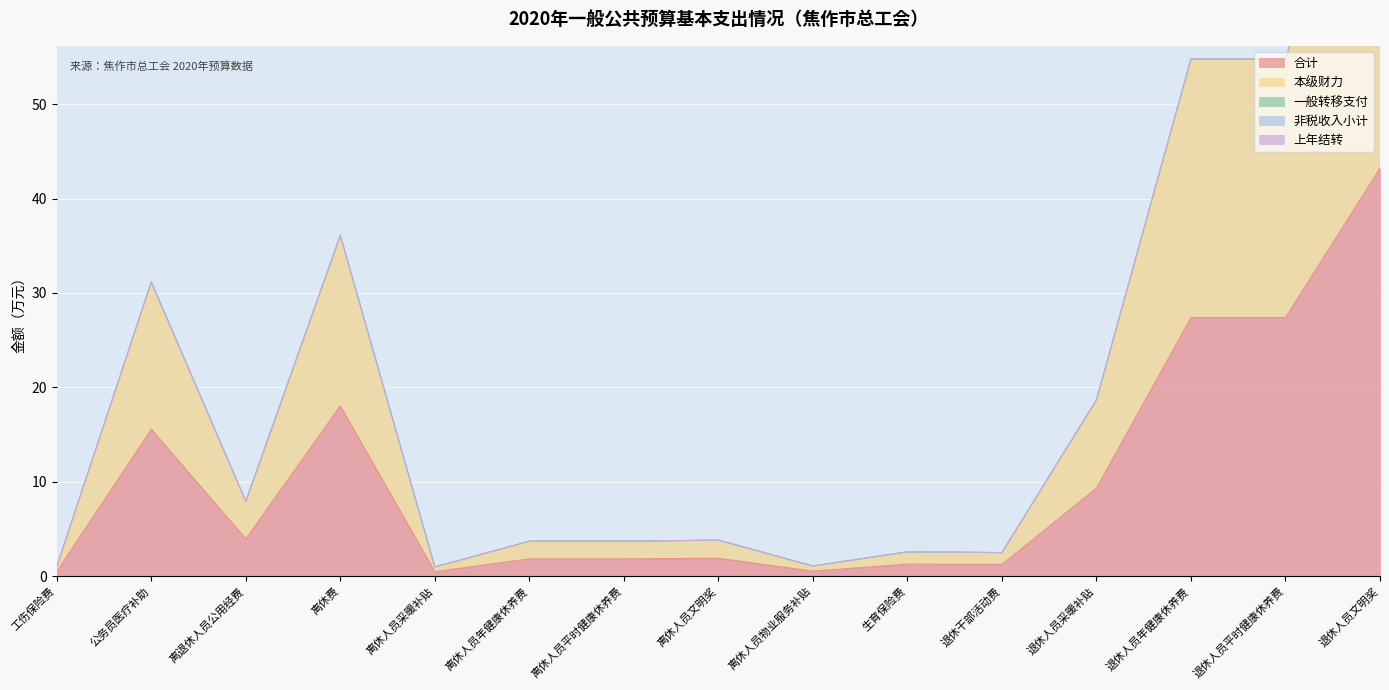

At which category is the sum across all series the highest?

退休人员文明奖